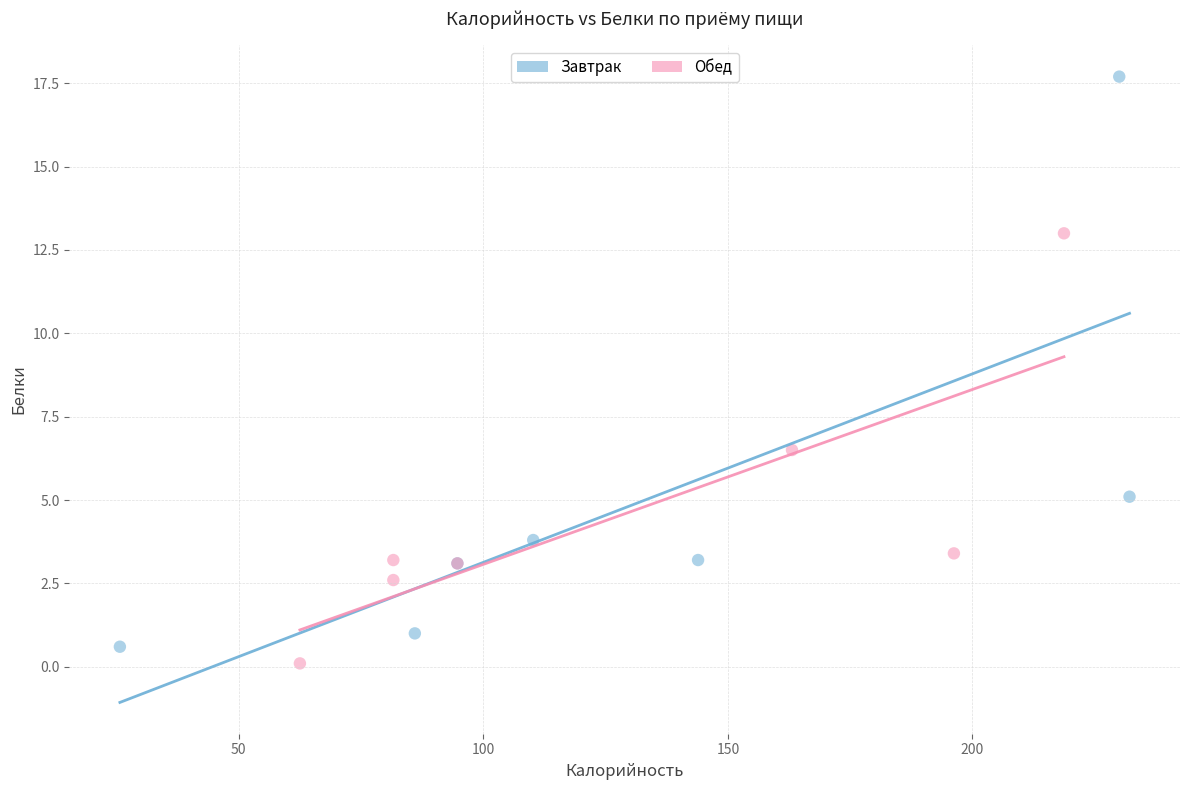

Which series contains the highest Y value?

Завтрак